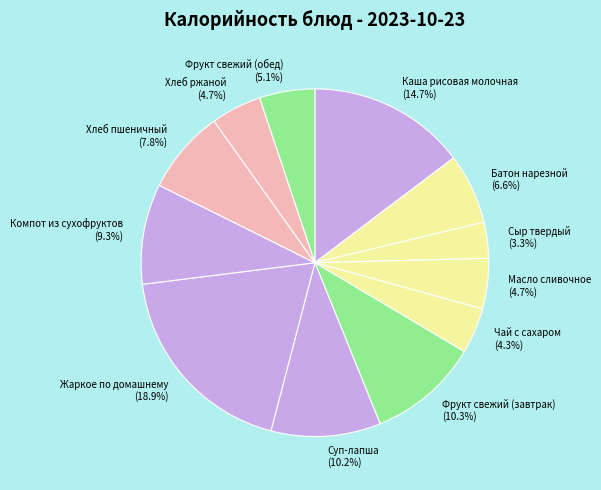

Count the number of slices in the pie.

12